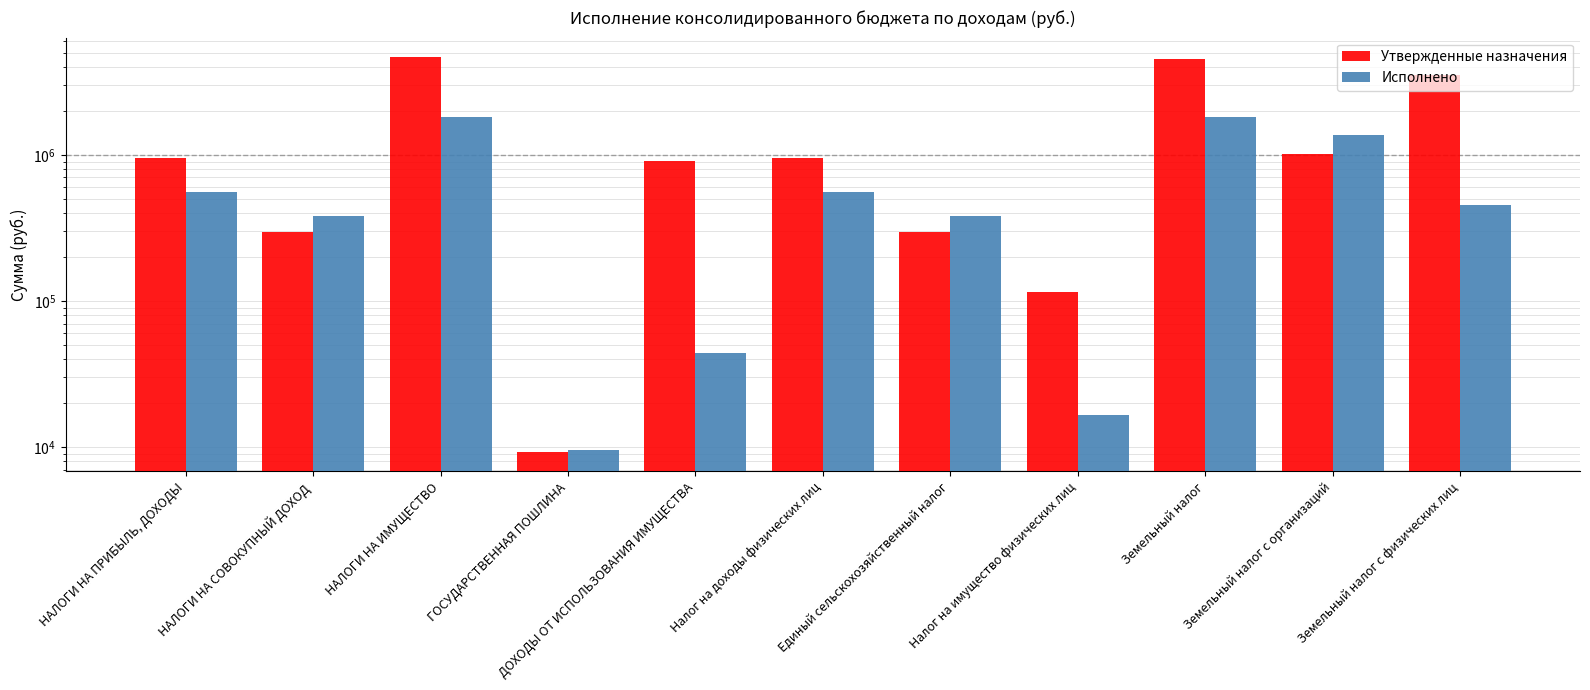

True or false: Исполнено has a value of 2017.7 at ГОСУДАРСТВЕННАЯ ПОШЛИНА.

False